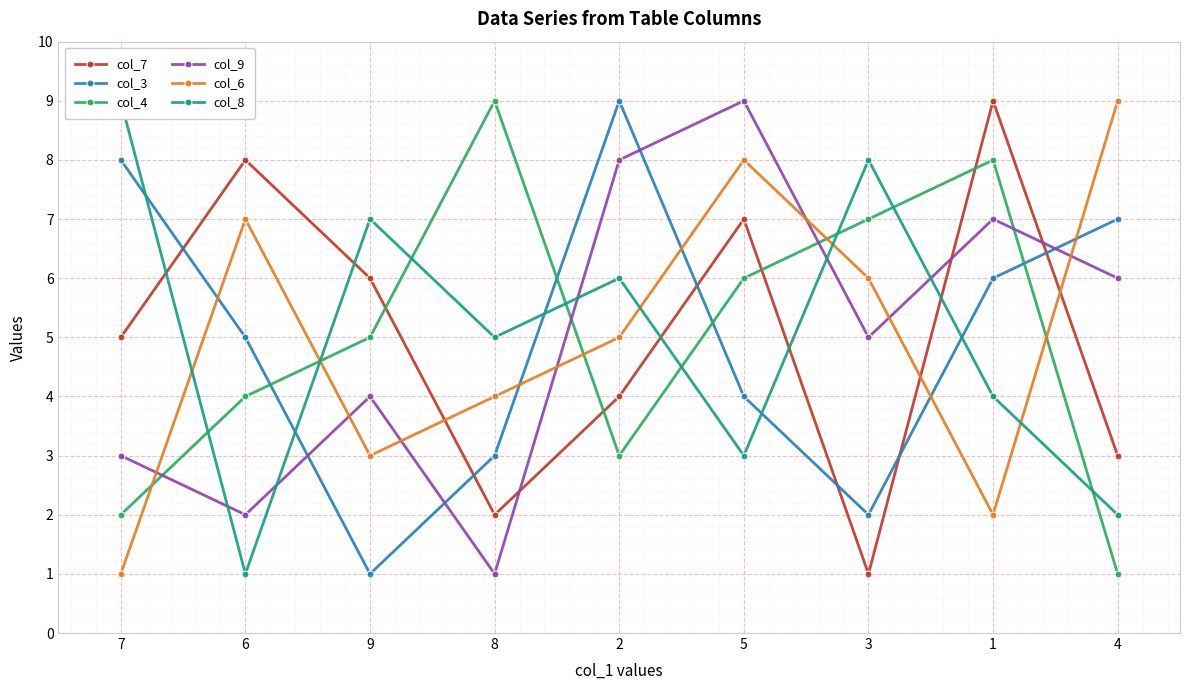

What is the value of the col_8 point at the 5th from the left?

6